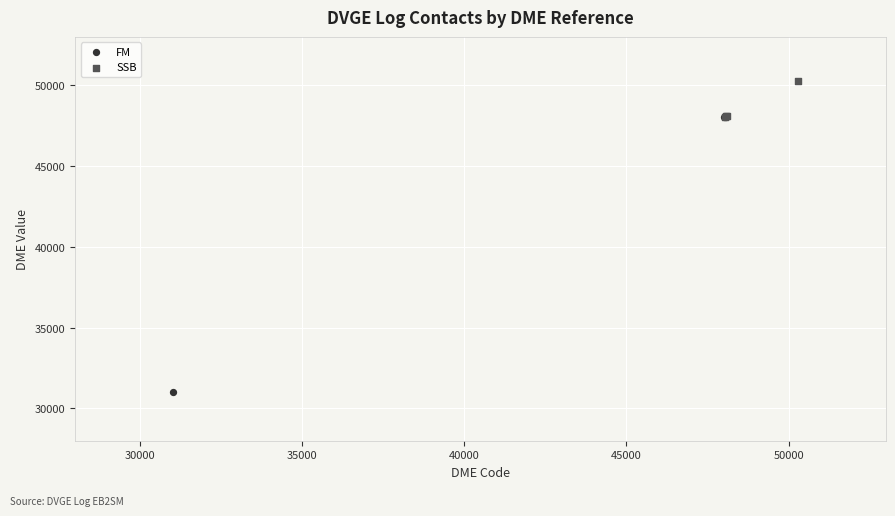

Which series contains the lowest Y value?

FM